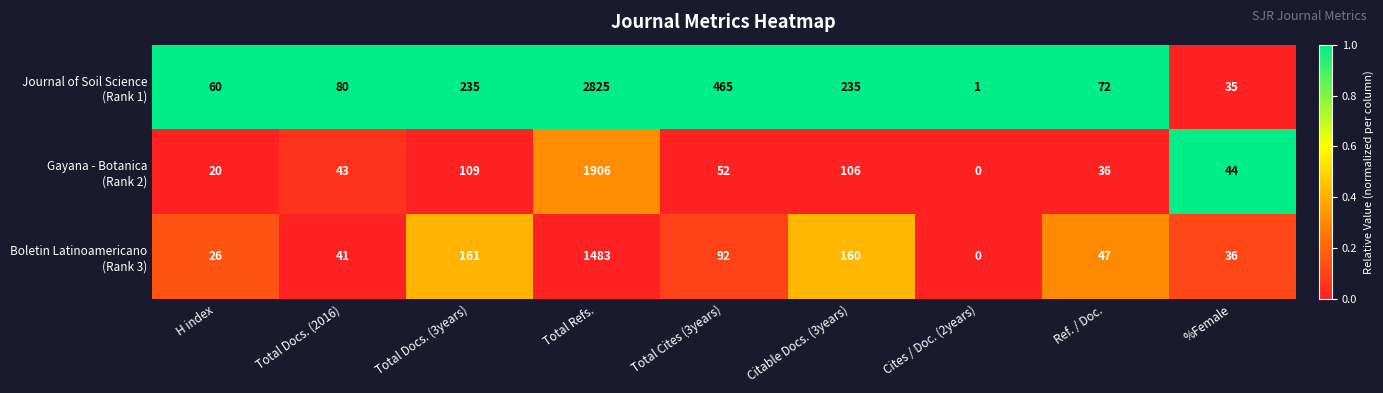

Which label corresponds to the smallest value in the chart?

Cites / Doc. (2years)